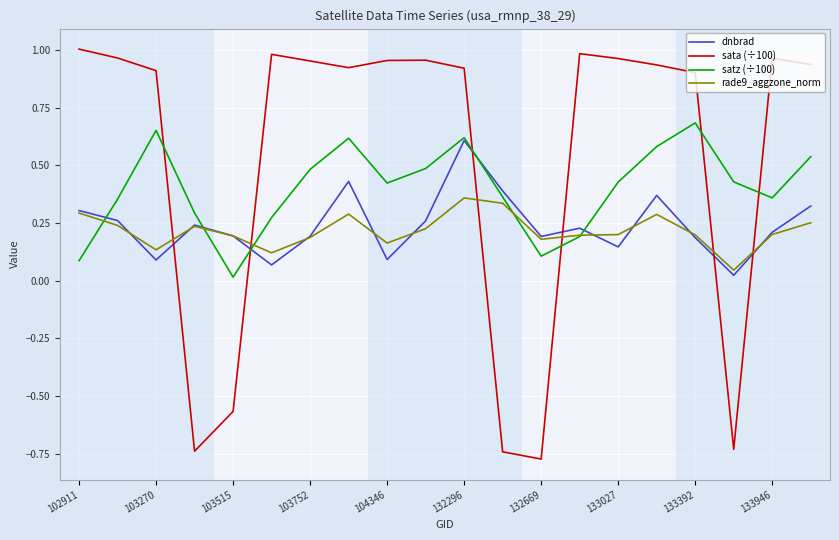

How many times do sata (÷100) and satz (÷100) cross each other?

6